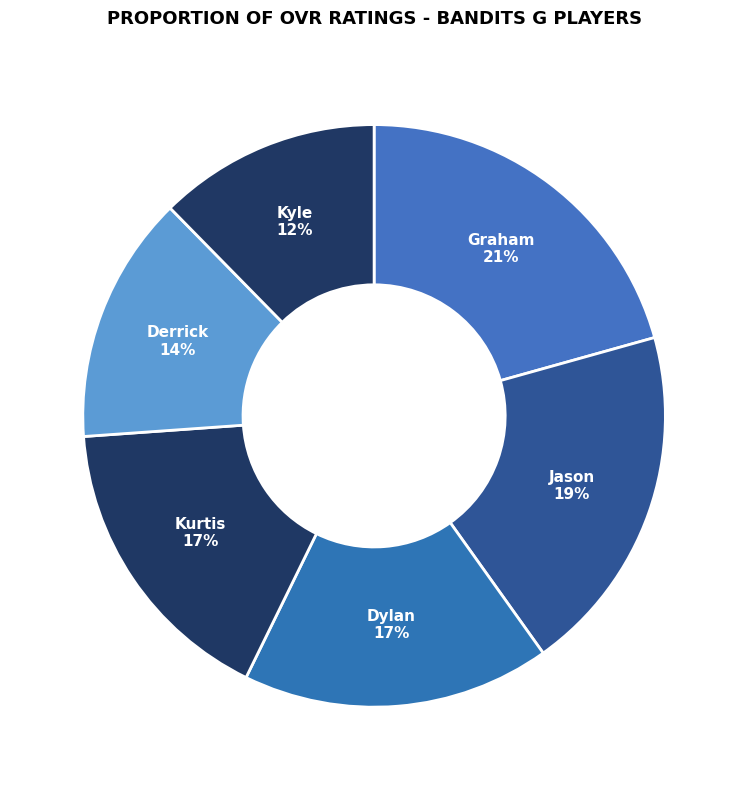

Which has a higher value, Kurtis or Derrick?

Kurtis